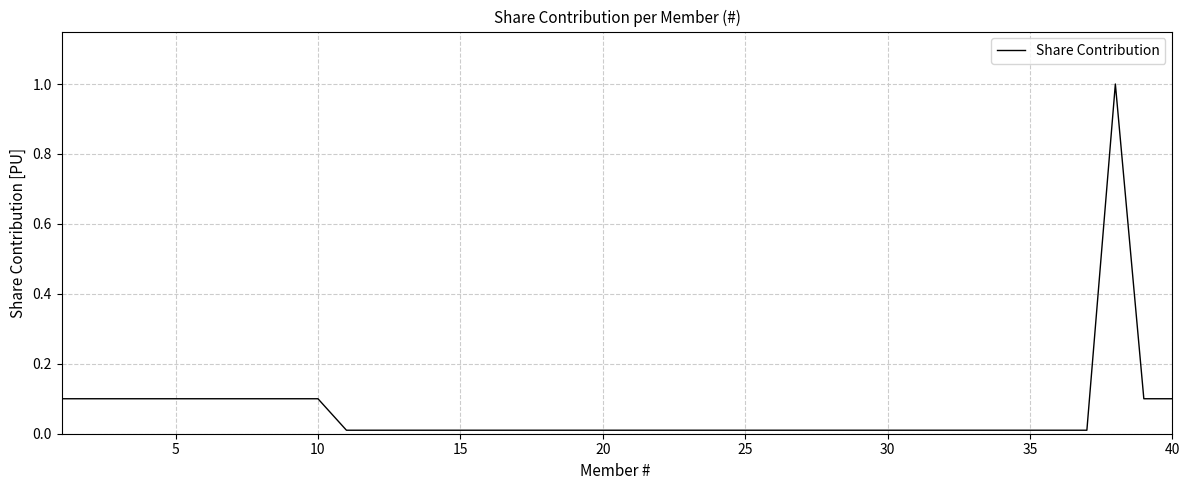

What is the difference between the maximum and second lowest values?

1.0